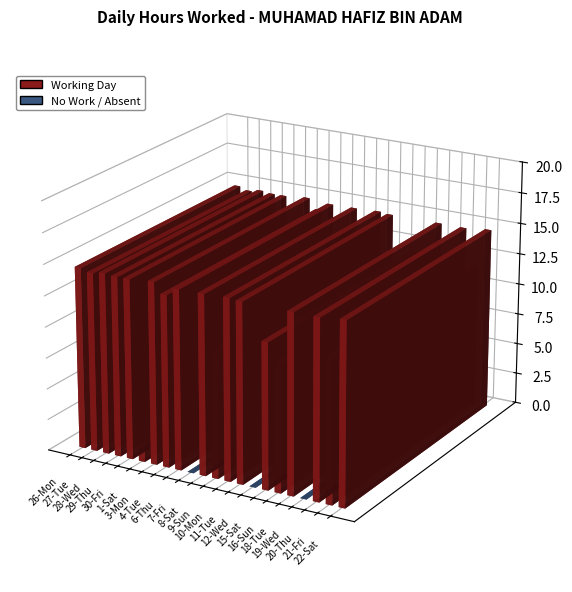

Reading right to left, transcribe all the data shown in this chart.

22-Sat=14.7	21-Fri=11.5	20-Thu=14.4	19-Wed=0.0	18-Tue=14.5	16-Sun=10.2	15-Sat=11.7	12-Wed=0.0	11-Tue=14.5	10-Mon=14.6	9-Sun=10.1	8-Sat=14.5	7-Fri=0.0	6-Thu=14.4	4-Tue=13.8	3-Mon=14.6	1-Sat=9.7	30-Fri=14.5	29-Thu=14.5	28-Wed=14.6	27-Tue=14.4	26-Mon=14.6